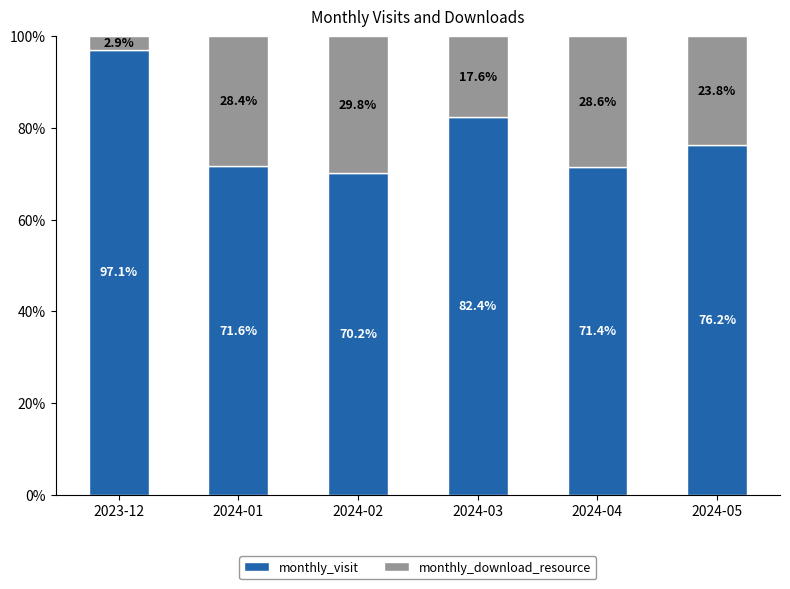

What is the difference between the maximum and minimum values in the monthly_visit series?

26.9